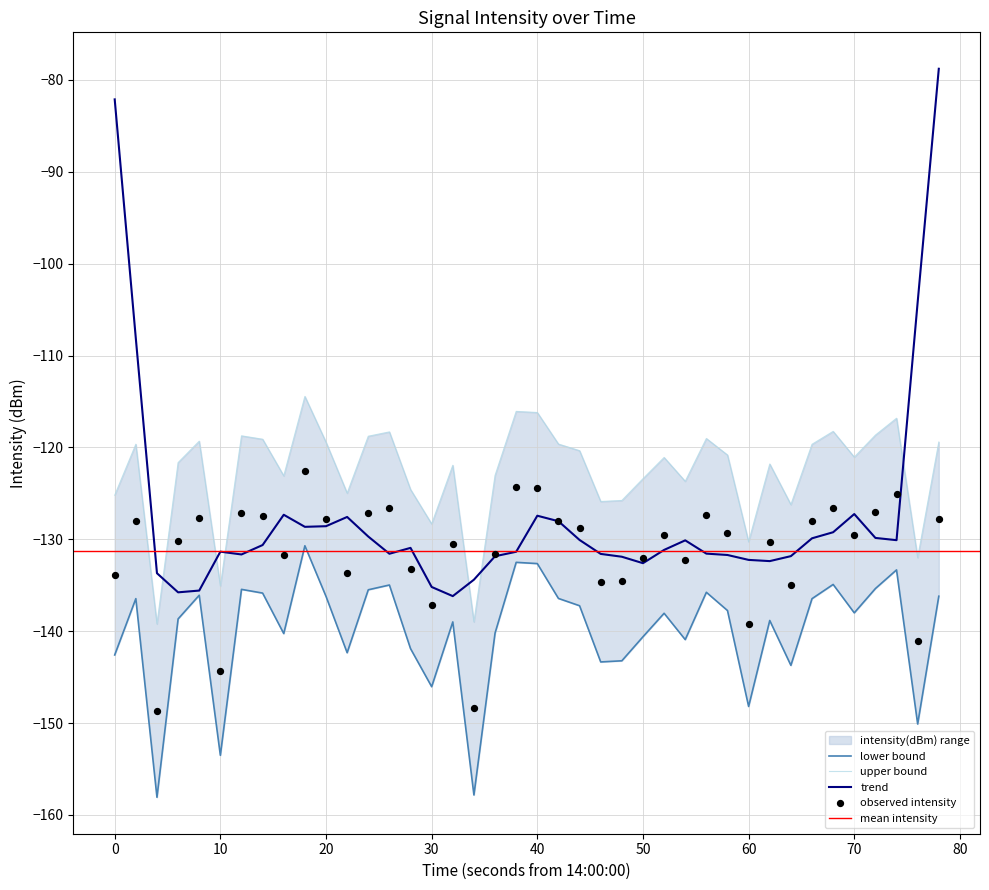

What is the maximum value for trend?

-78.8